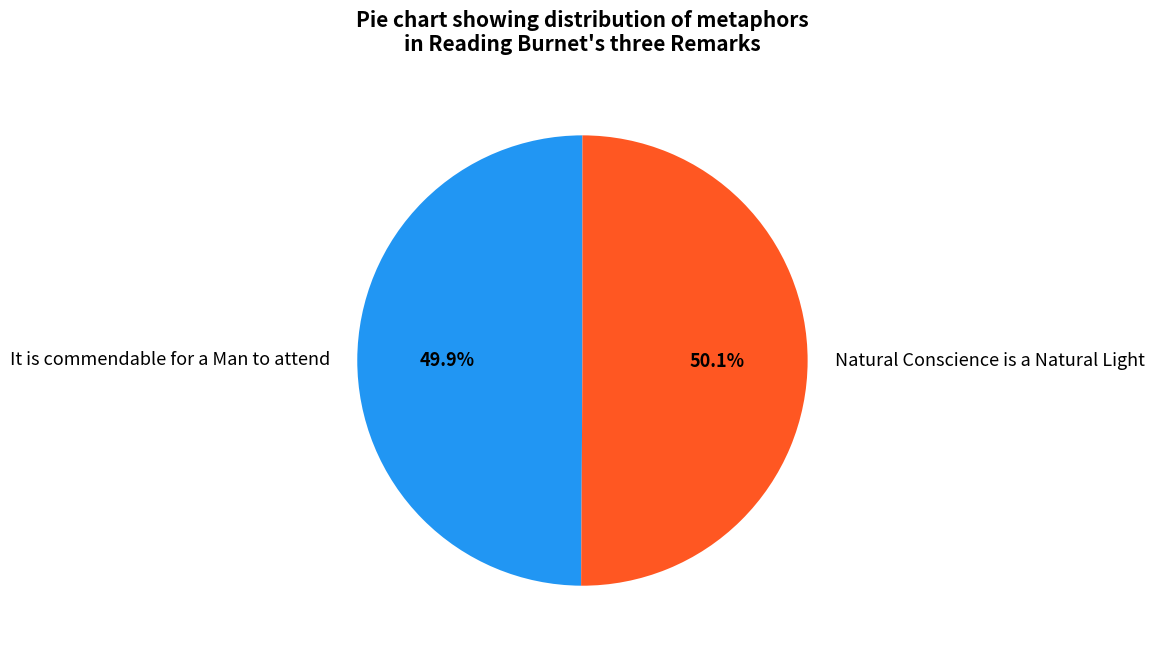

What is the ratio of the value at It is commendable for a Man to attend to the value at Natural Conscience is a Natural Light?

1.0